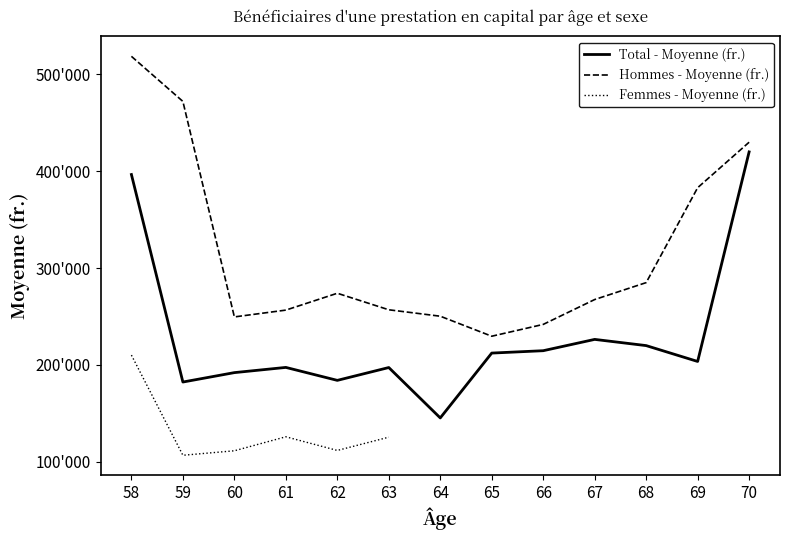

Which has a higher value, 67 or 64?

67